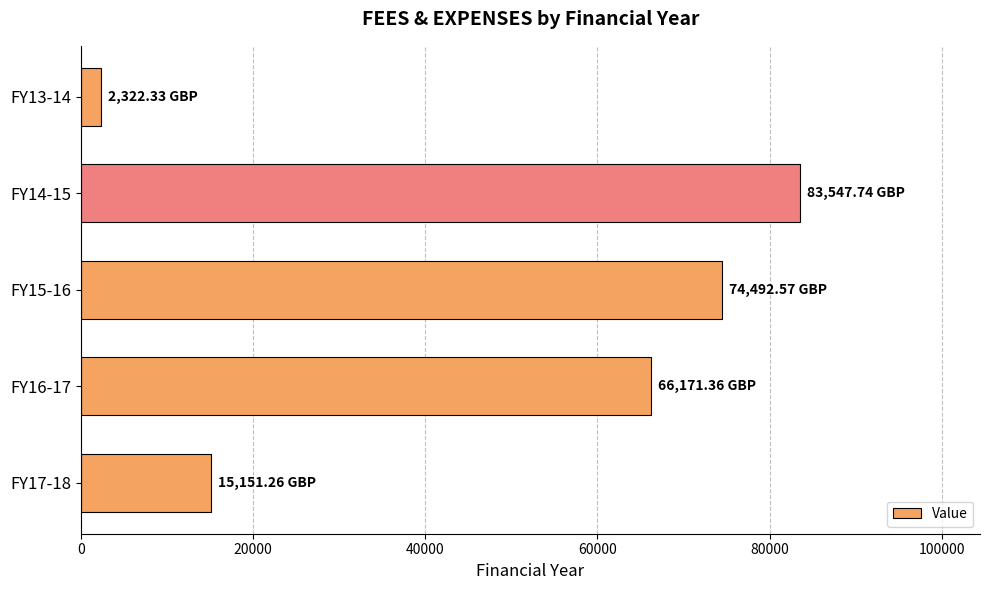

Does the chart contain any negative values?

No